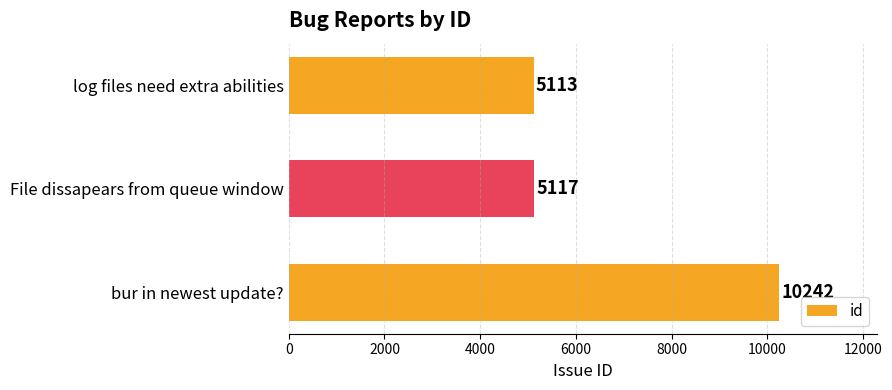

What is the difference between the maximum and minimum values?

5129